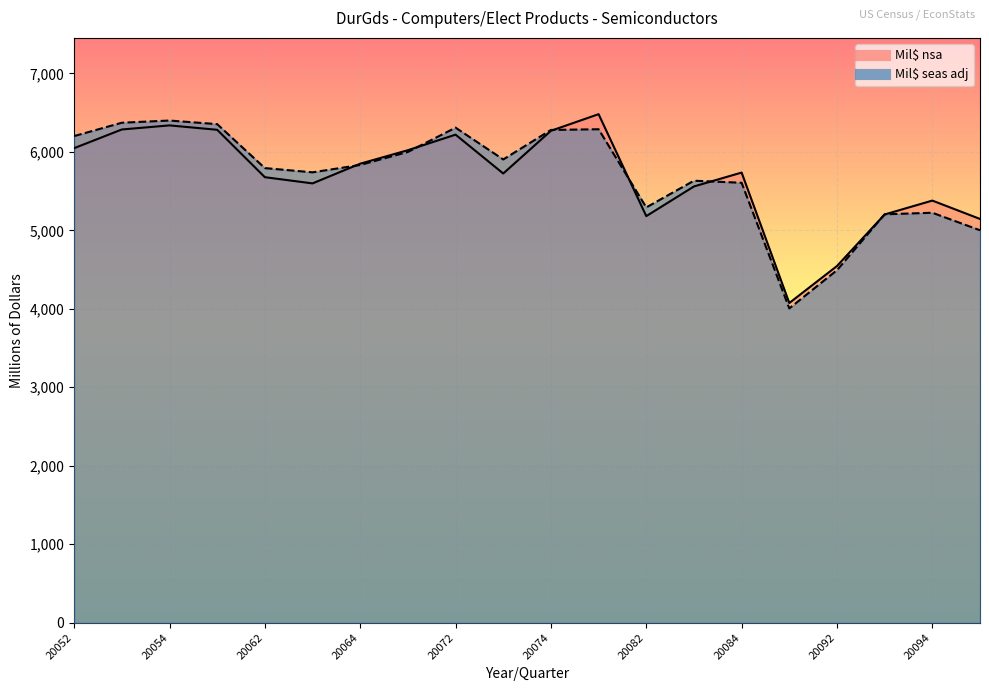

List the series in order of their overall mean, lowest first.

Mil$ nsa, Mil$ seas adj